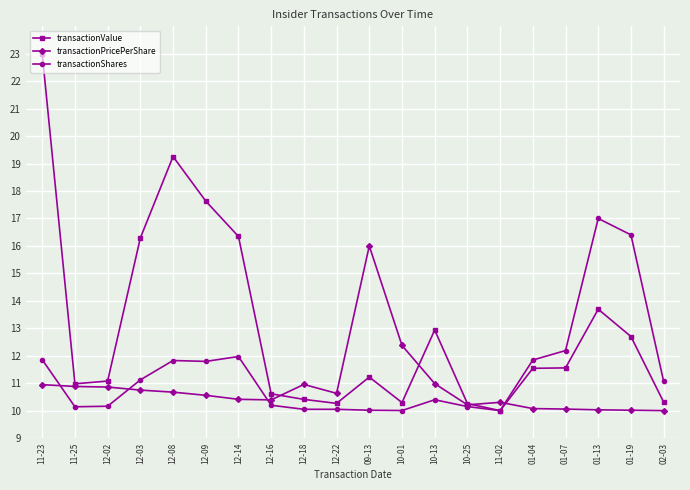

At which label does transactionValue reach its peak?

11-23